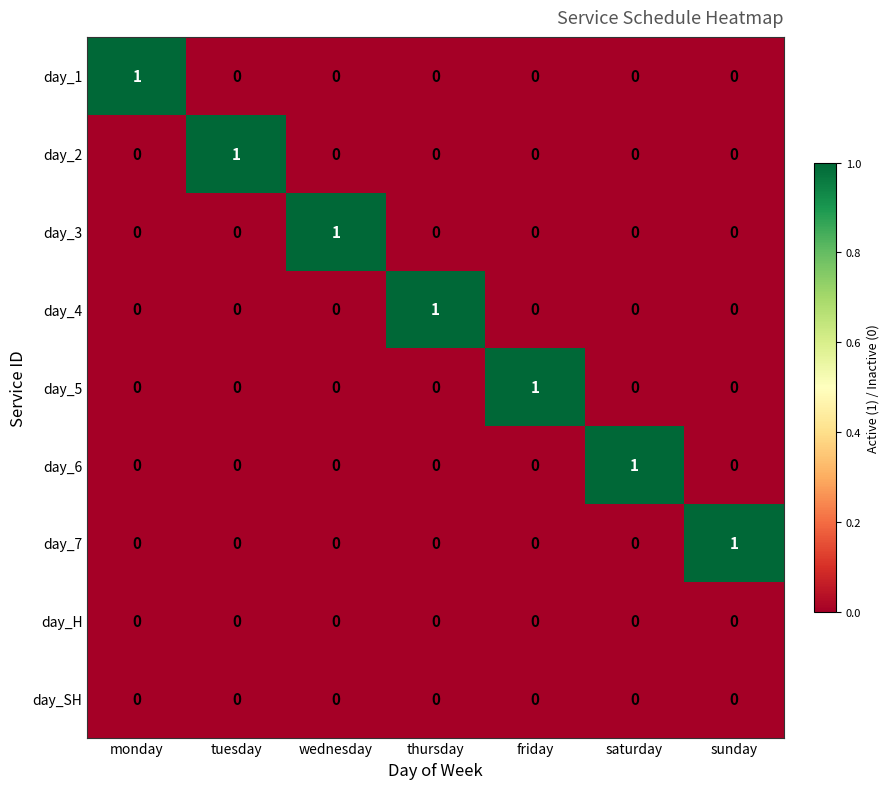

True or false: day_H has a value of 0 at friday.

True